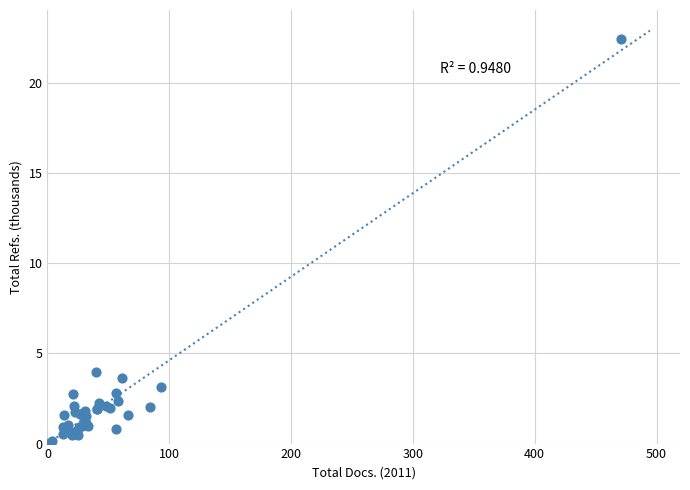

What Y value in the scatter plot is closest to 11?

4.0